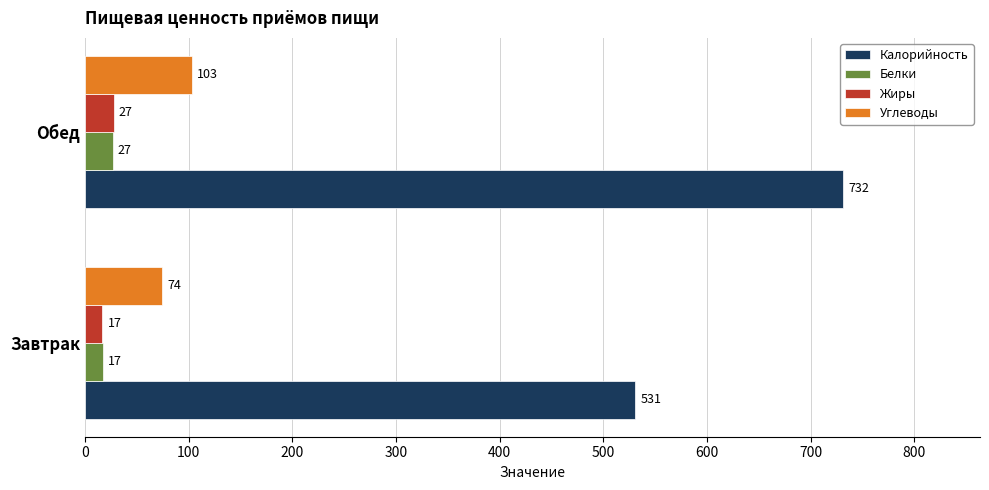

Read the Углеводы value at Обед.

102.8